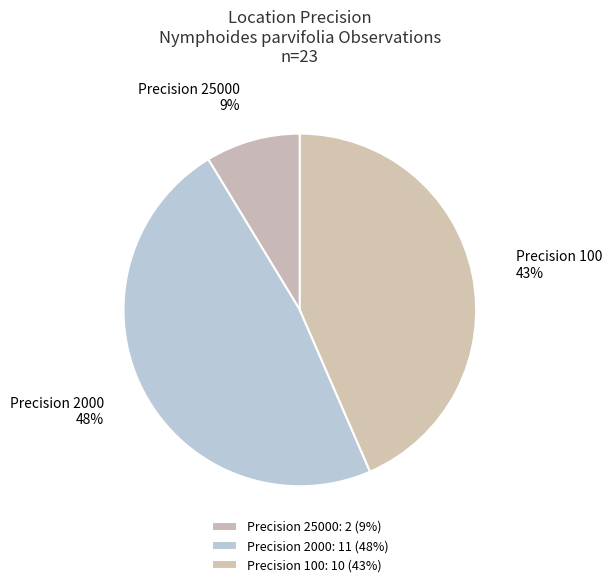

How many slices are in this pie chart?

3